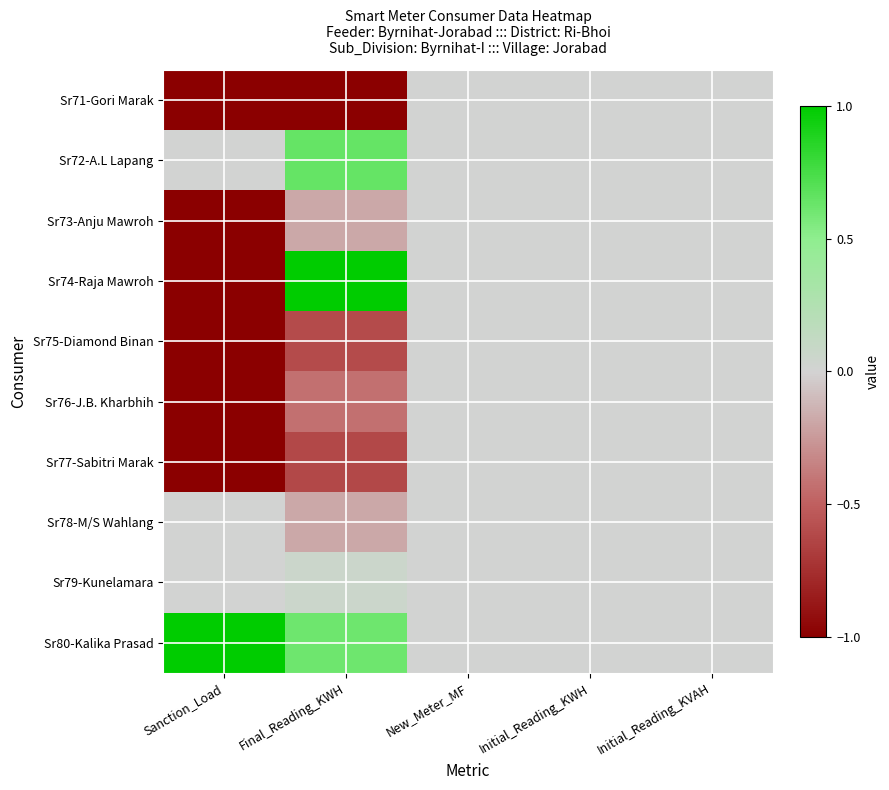

How many distinct data groups are displayed?

10